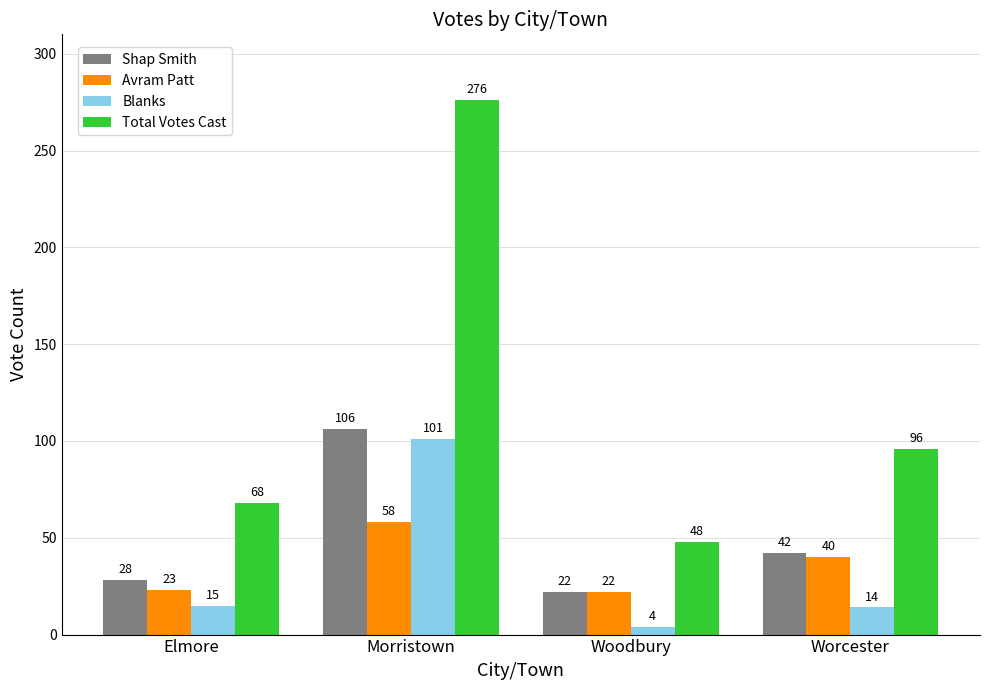

The value of Shap Smith at Morristown is 138. True or false?

False